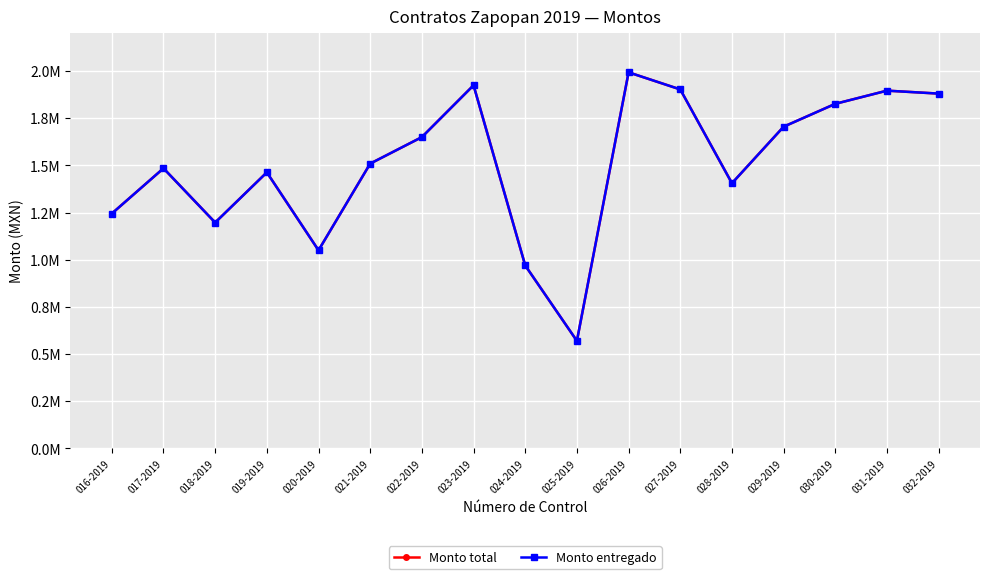

Is this an area chart (filled region under the line)?

No